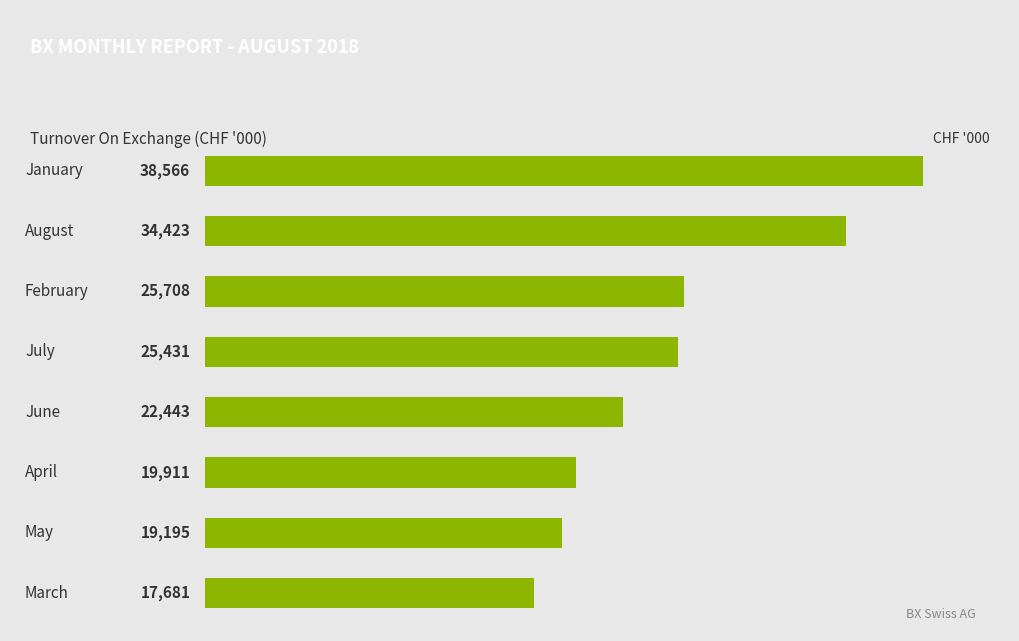

What is the maximum value shown in the chart?

38566